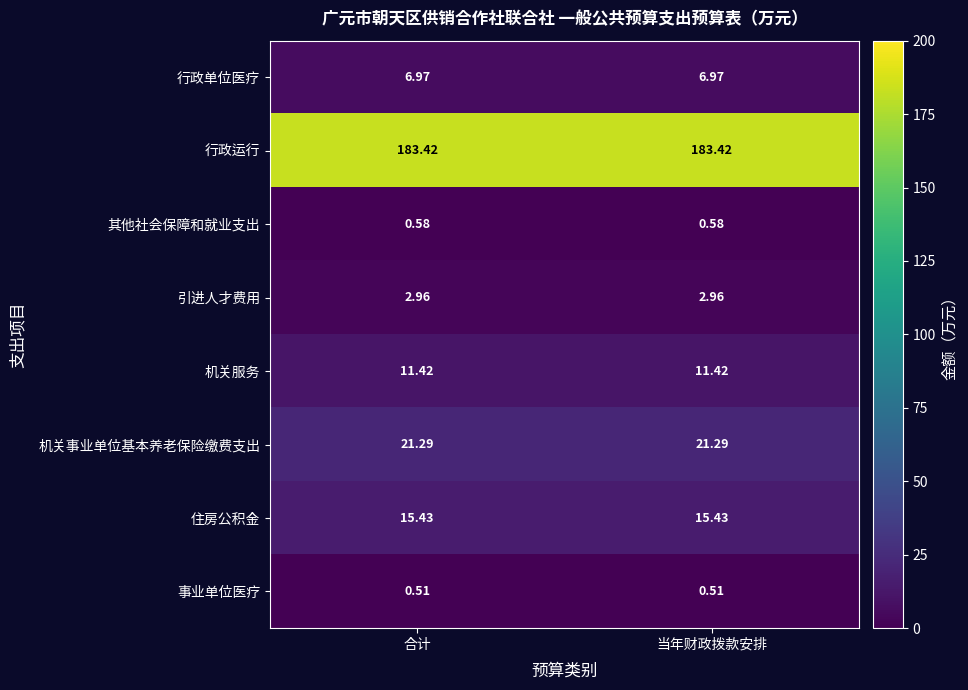

Rank the series at 当年财政拨款安排 from highest to lowest value.

行政运行, 机关事业单位基本养老保险缴费支出, 住房公积金, 机关服务, 行政单位医疗, 引进人才费用, 其他社会保障和就业支出, 事业单位医疗